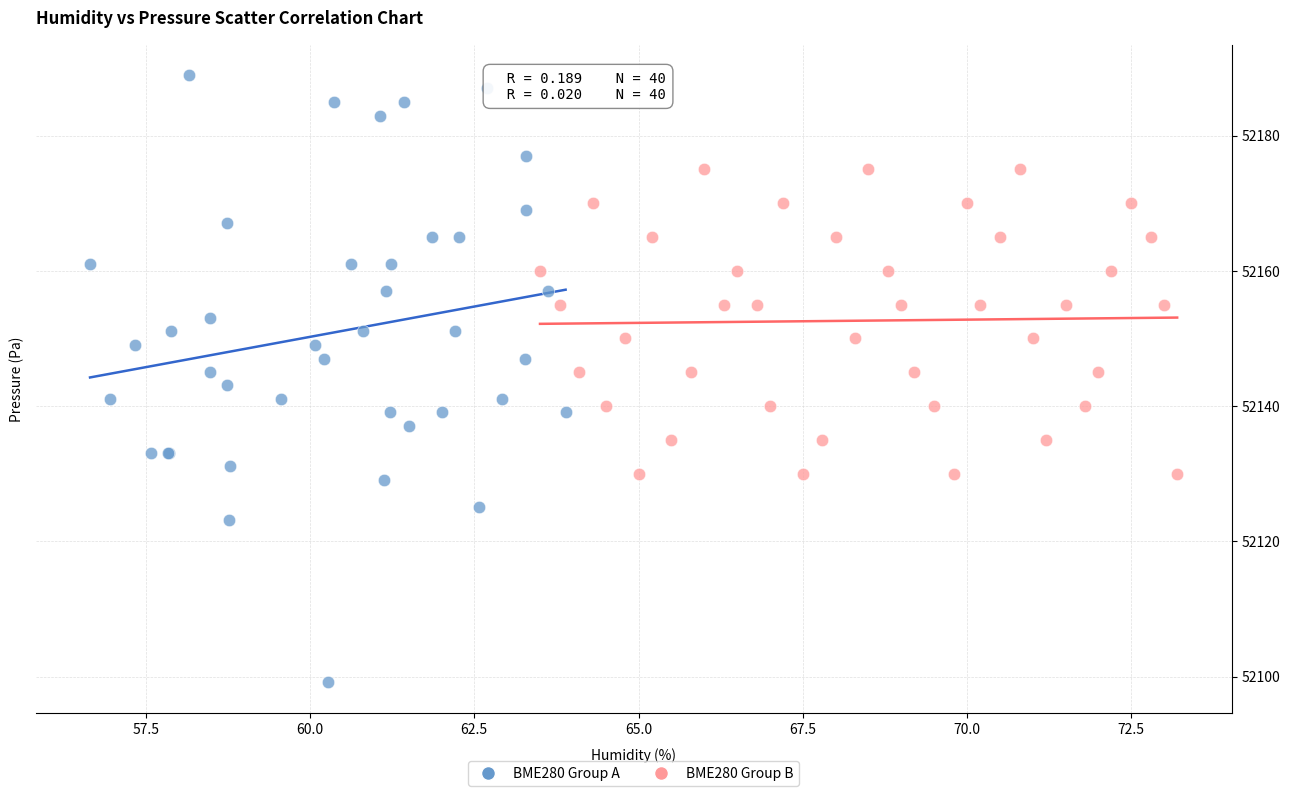

Which series contains the lowest Y value?

BME280 Group A